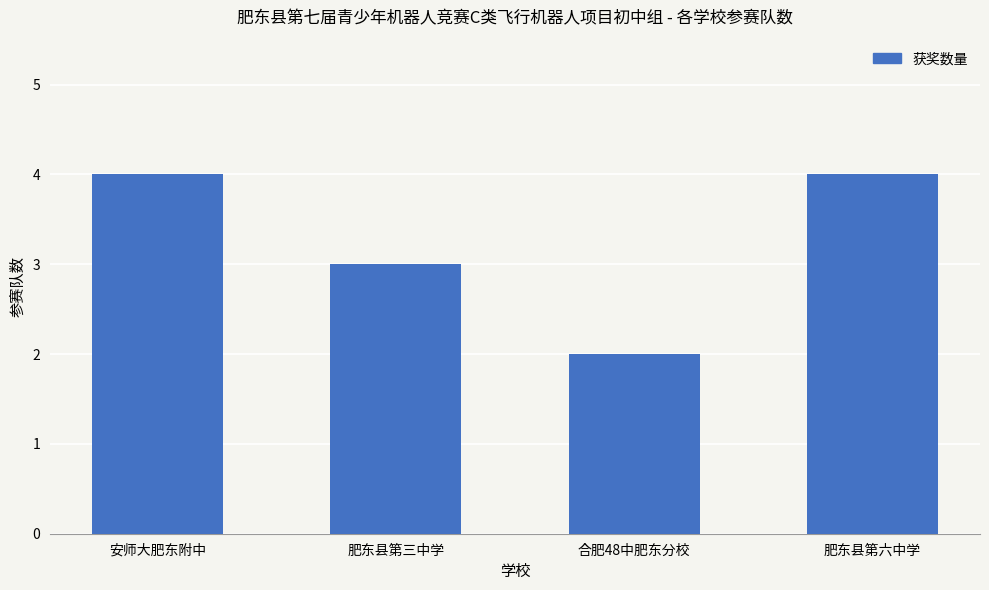

What is the label of the 2nd bar from the left?

肥东县第三中学